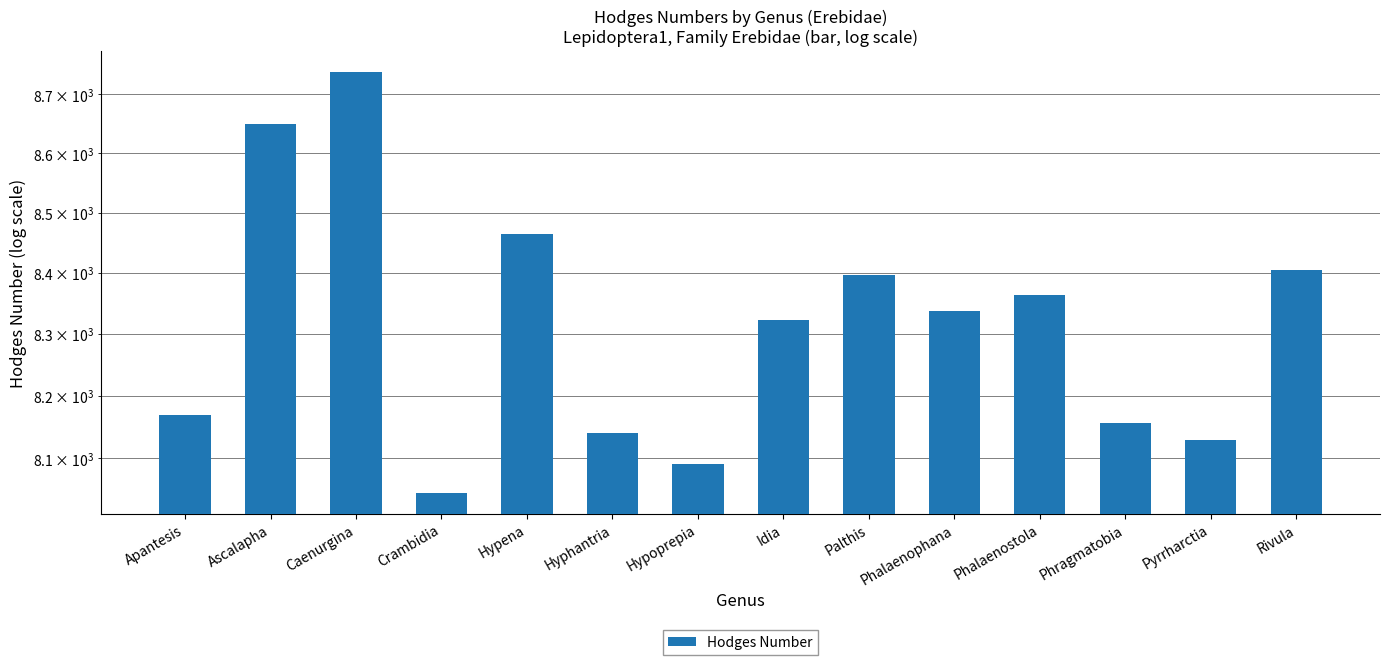

What is the ratio of the value at Caenurgina to the value at Phalaenostola?

1.0